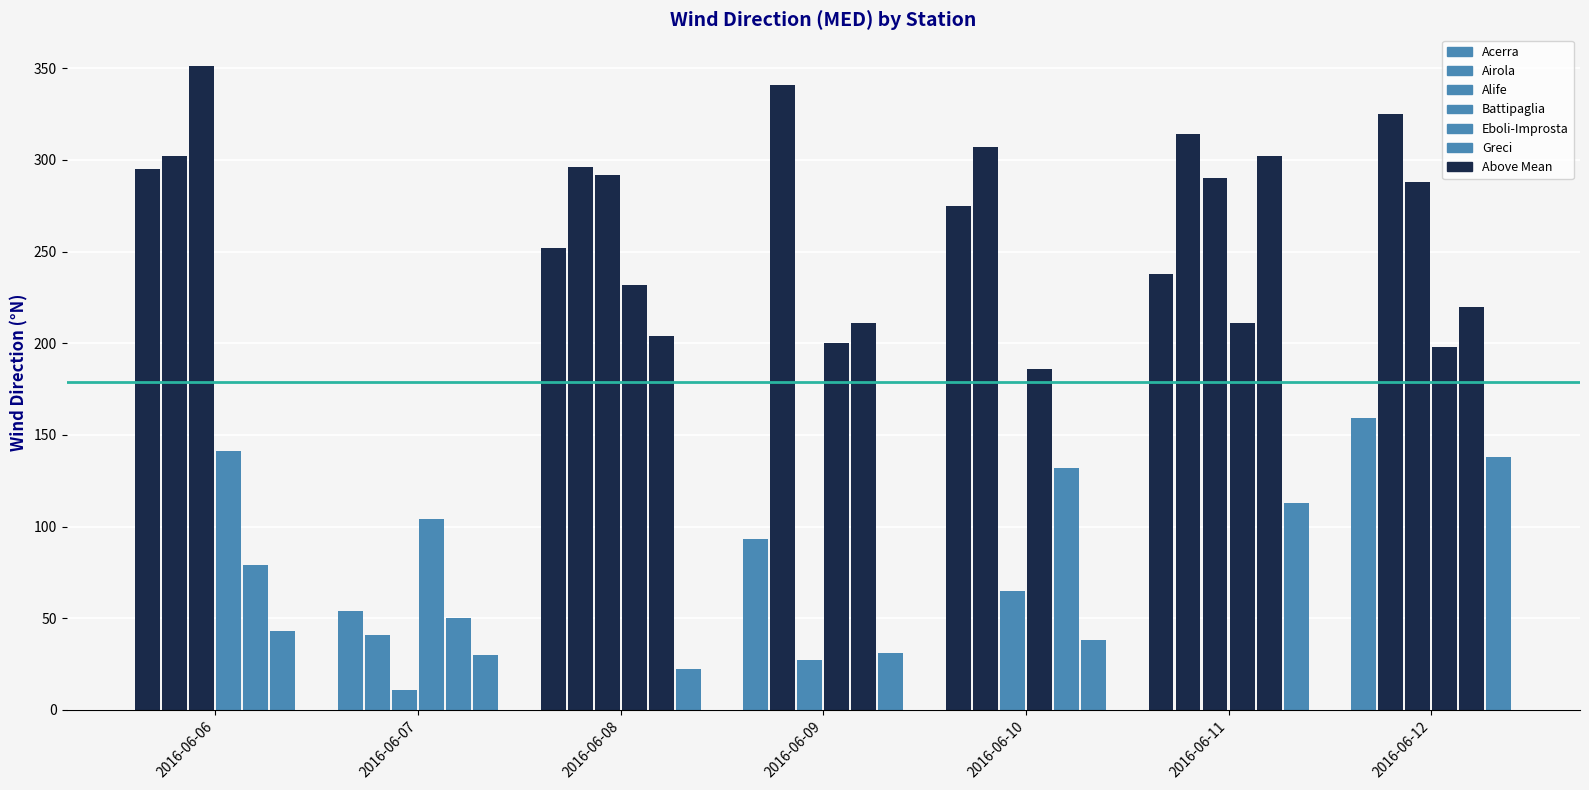

How many categories are shown in the chart?

7